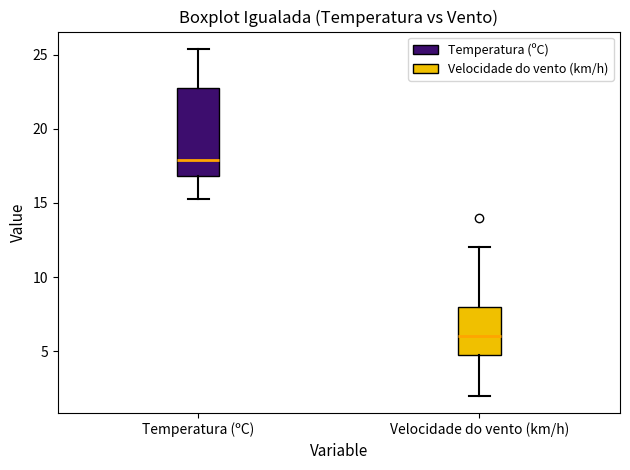

Where is the lower edge of the box for Temperatura (ºC) on the y-axis? The values are not printed on the chart, so give them approximately, as read against the axis.

17.0